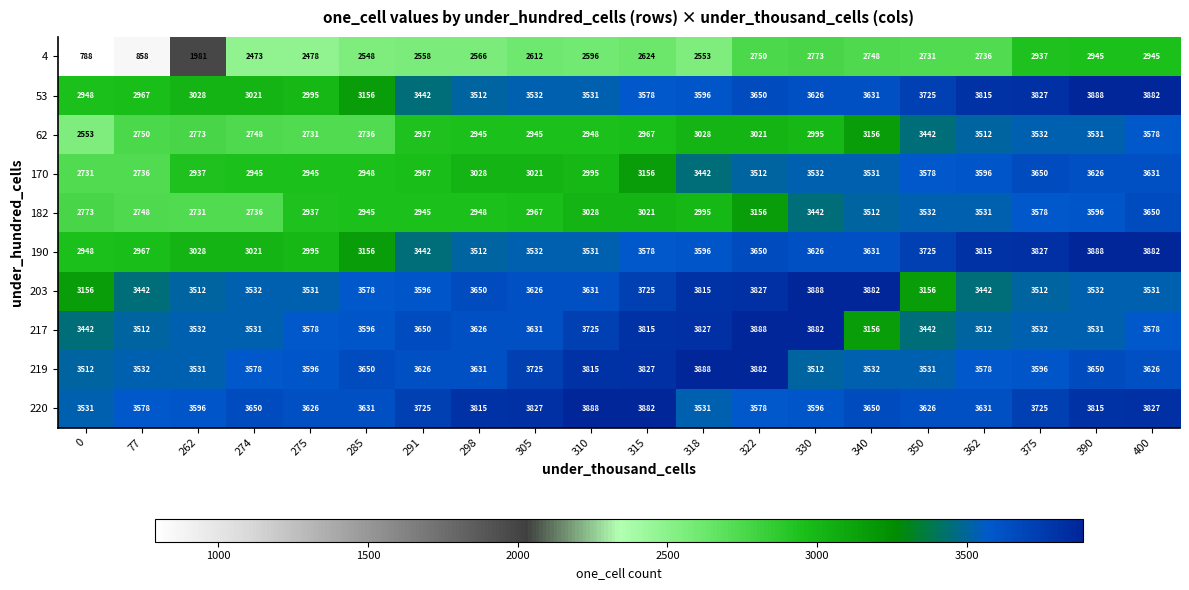

Which series has the largest total across all categories?

220